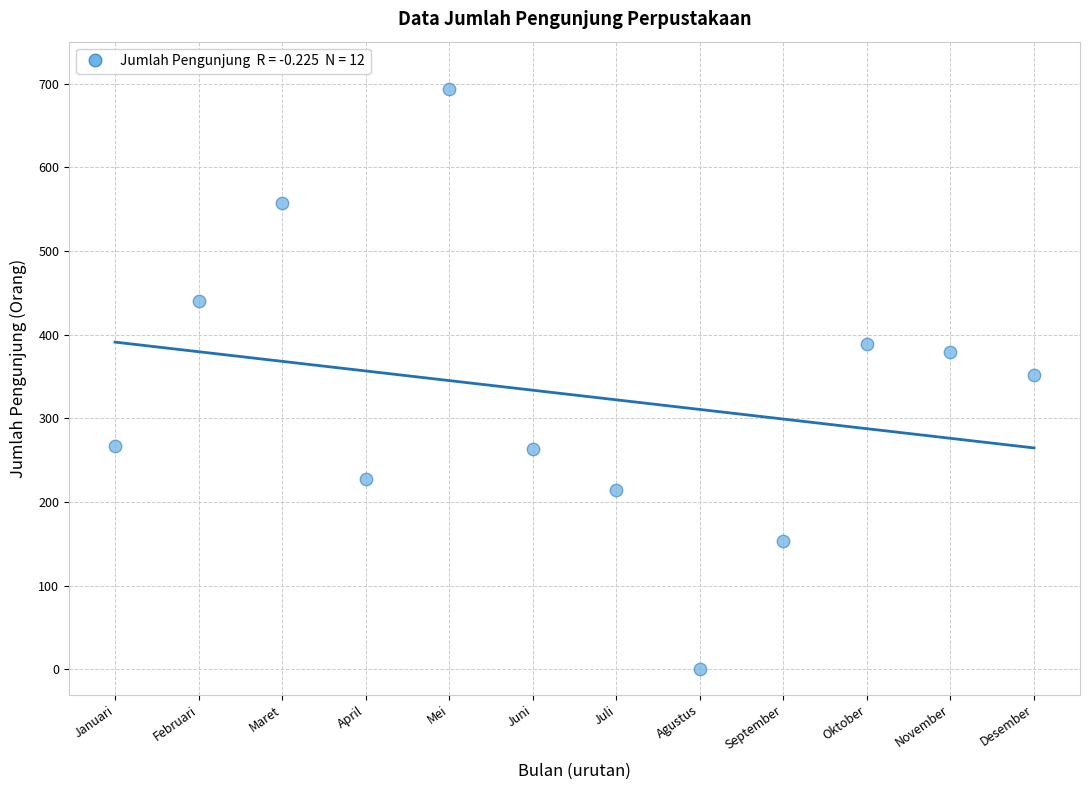

What is the range of X values (max minus min)?

11